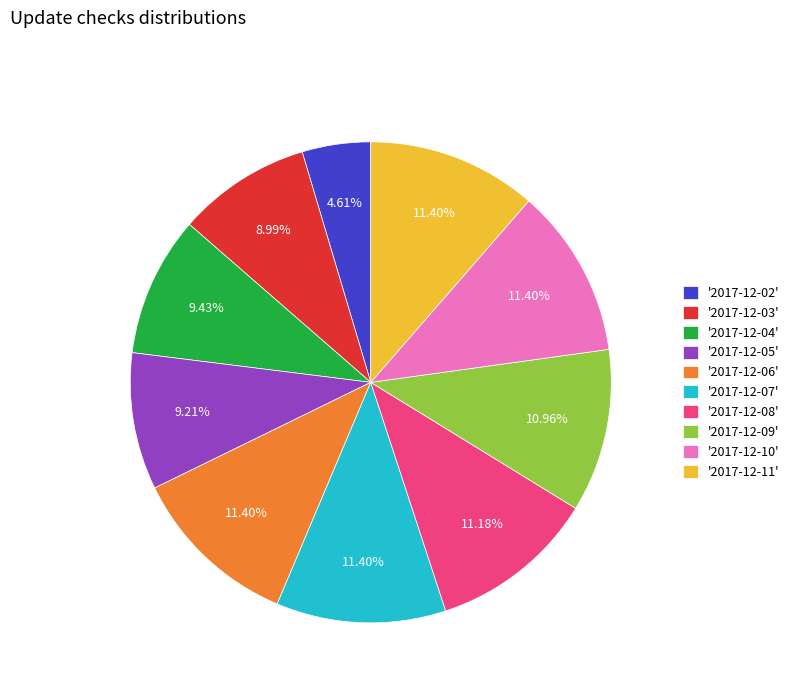

Is there a majority slice in this chart?

No